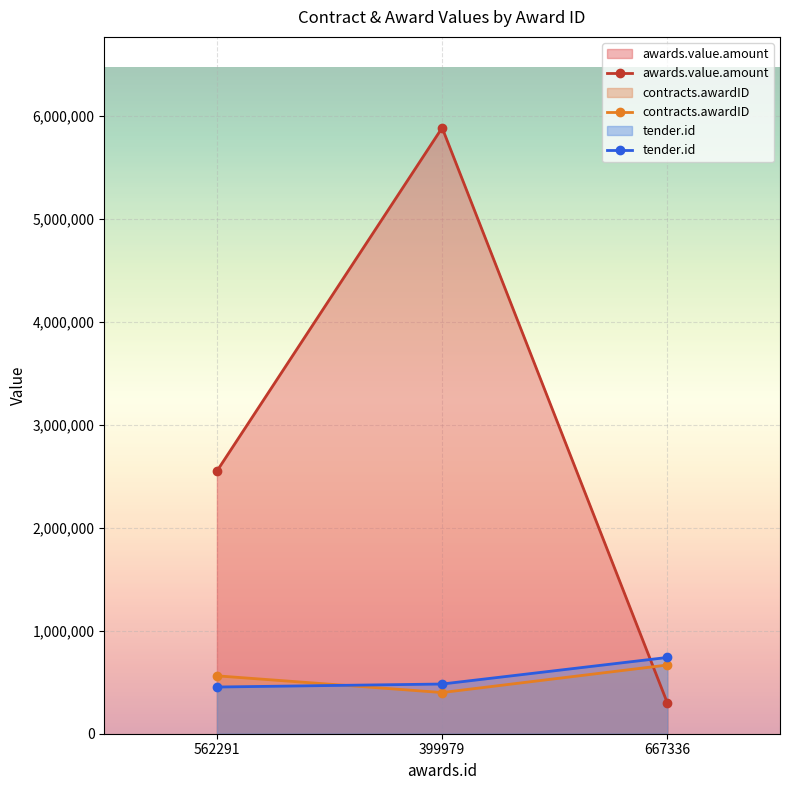

What is the difference between the maximum and minimum values in the tender.id series?

287242.0